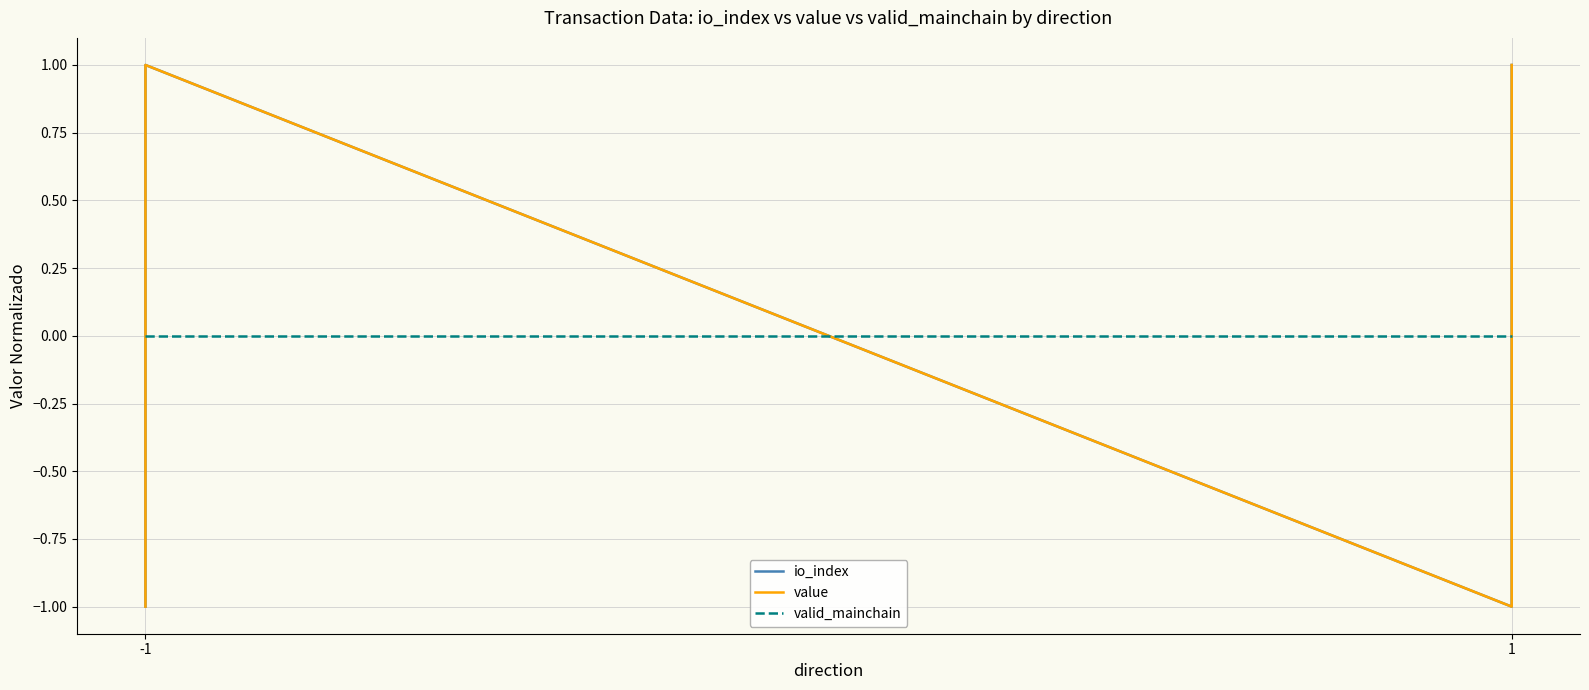

What is the value of the io_index point at the 2nd from the left?

1.0